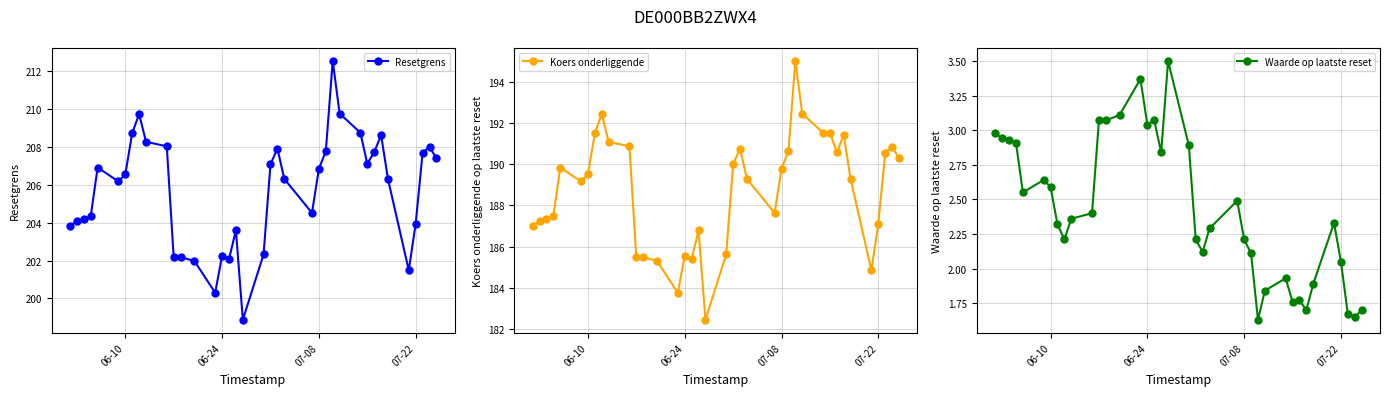

Which series has the largest range (max minus min)?

Resetgrens